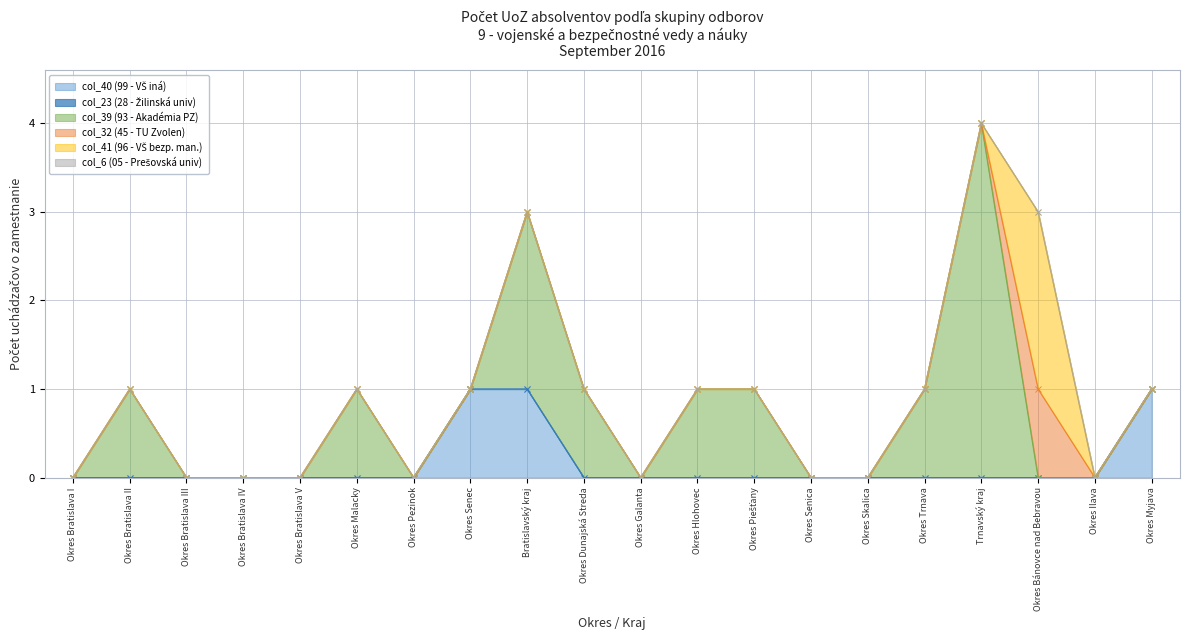

What position from the right is Okres Skalica?

6